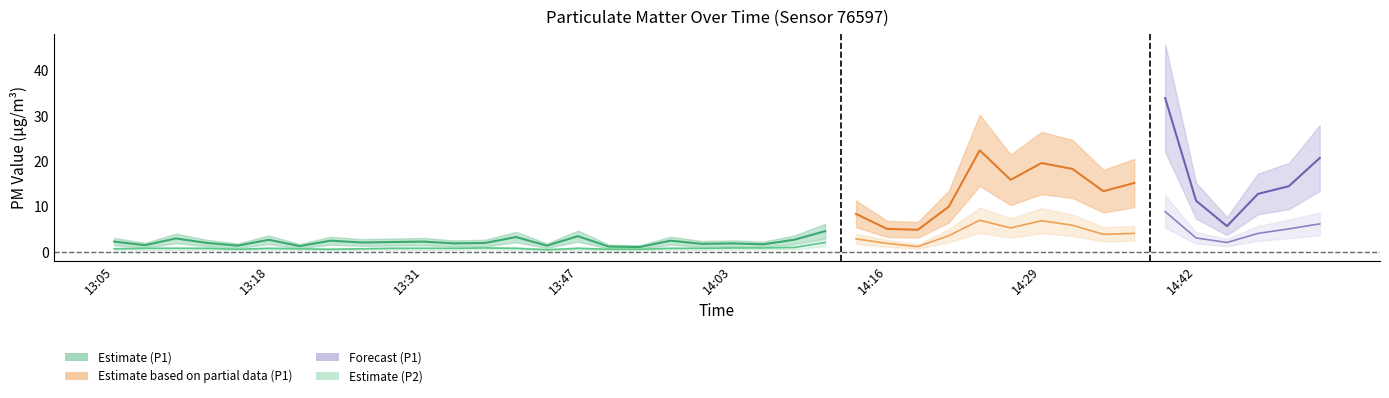

Which series has the widest spread of values?

P1